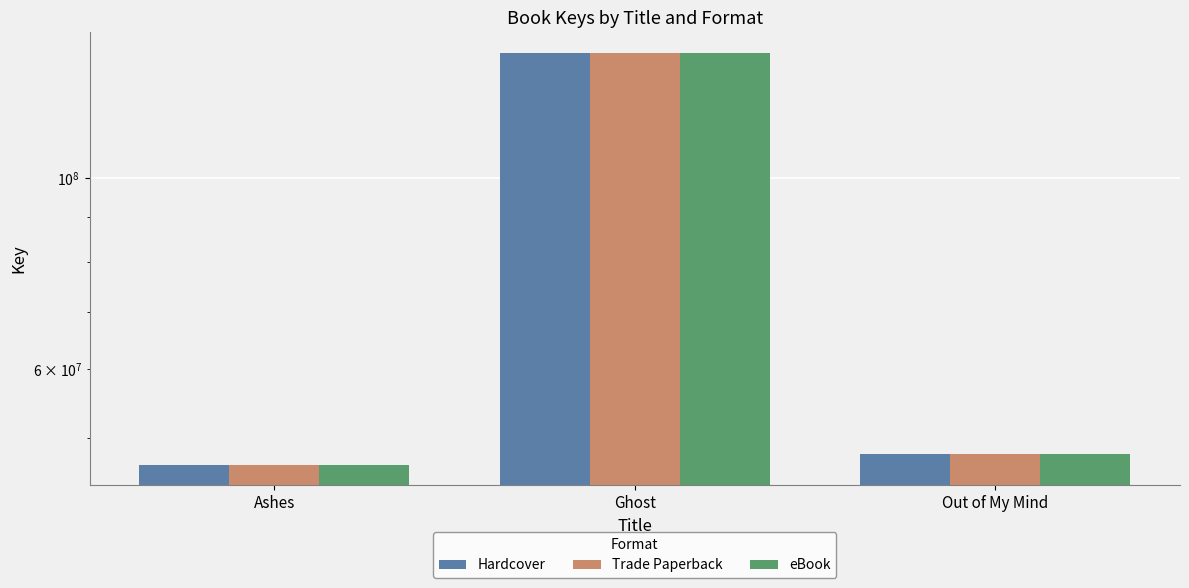

Which series has the largest range (max minus min)?

Hardcover